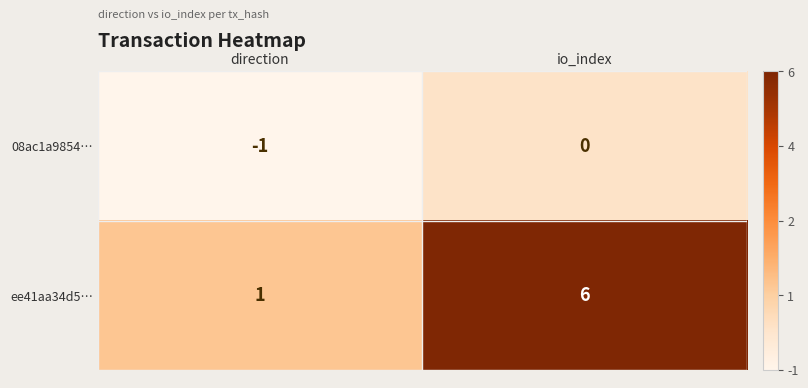

True or false: 08ac1a9854… has a value of -1 at direction.

True